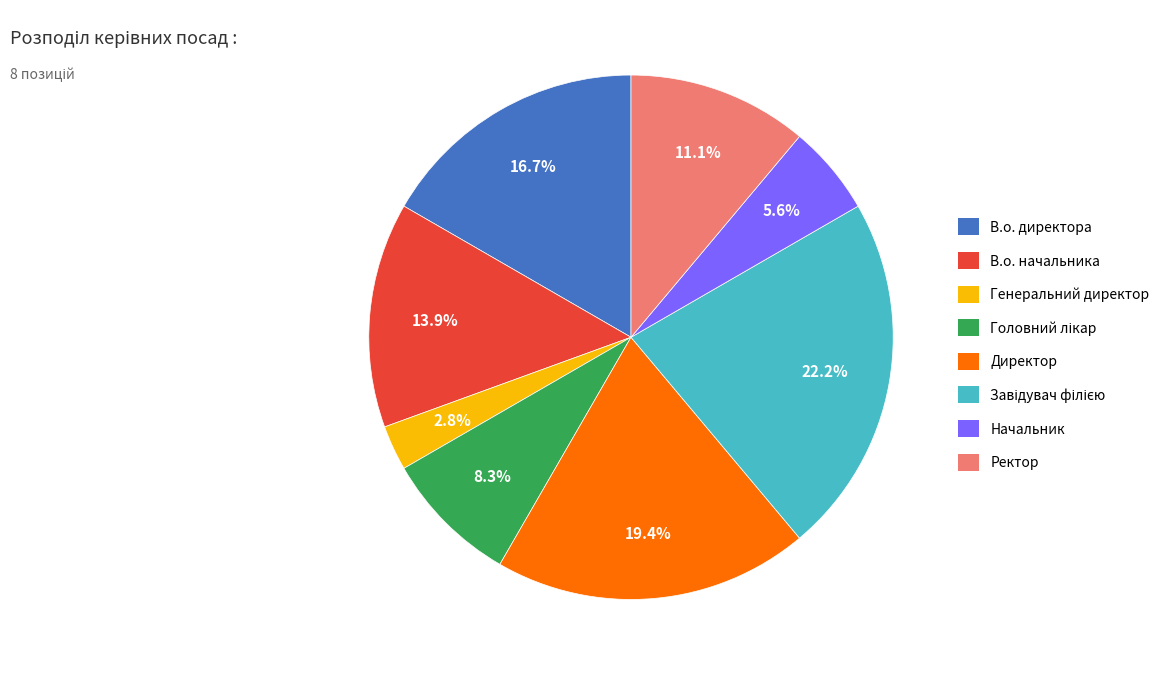

How many segments does this pie chart have?

8